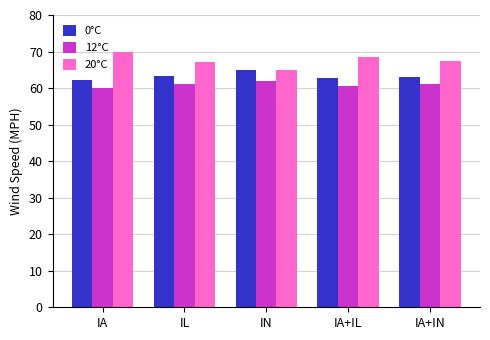

Where does the 20°C series first go above 67?

IA